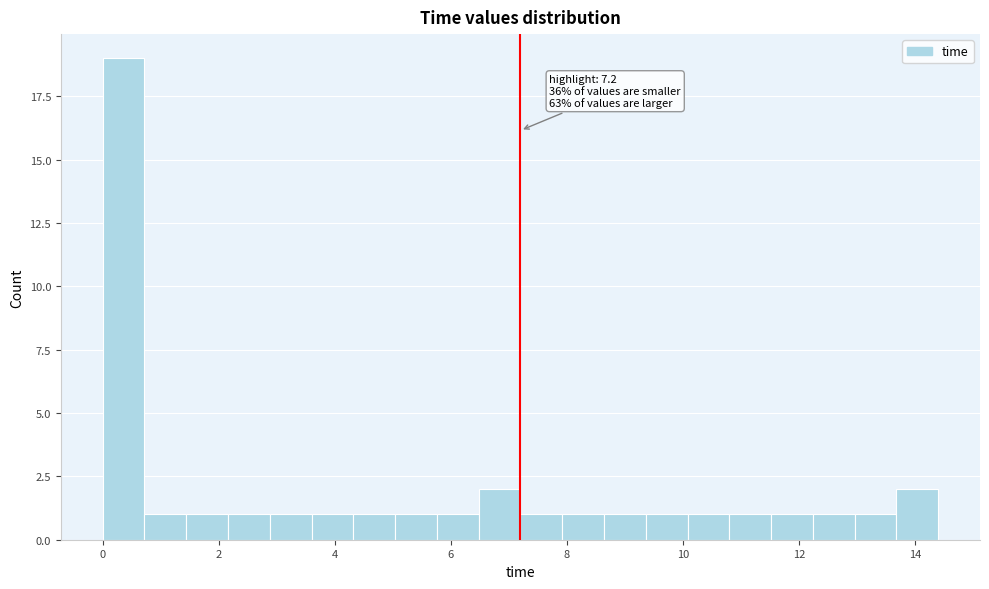

Read against the x-axis, roughly where is the centre of the tallest bar?

0.4